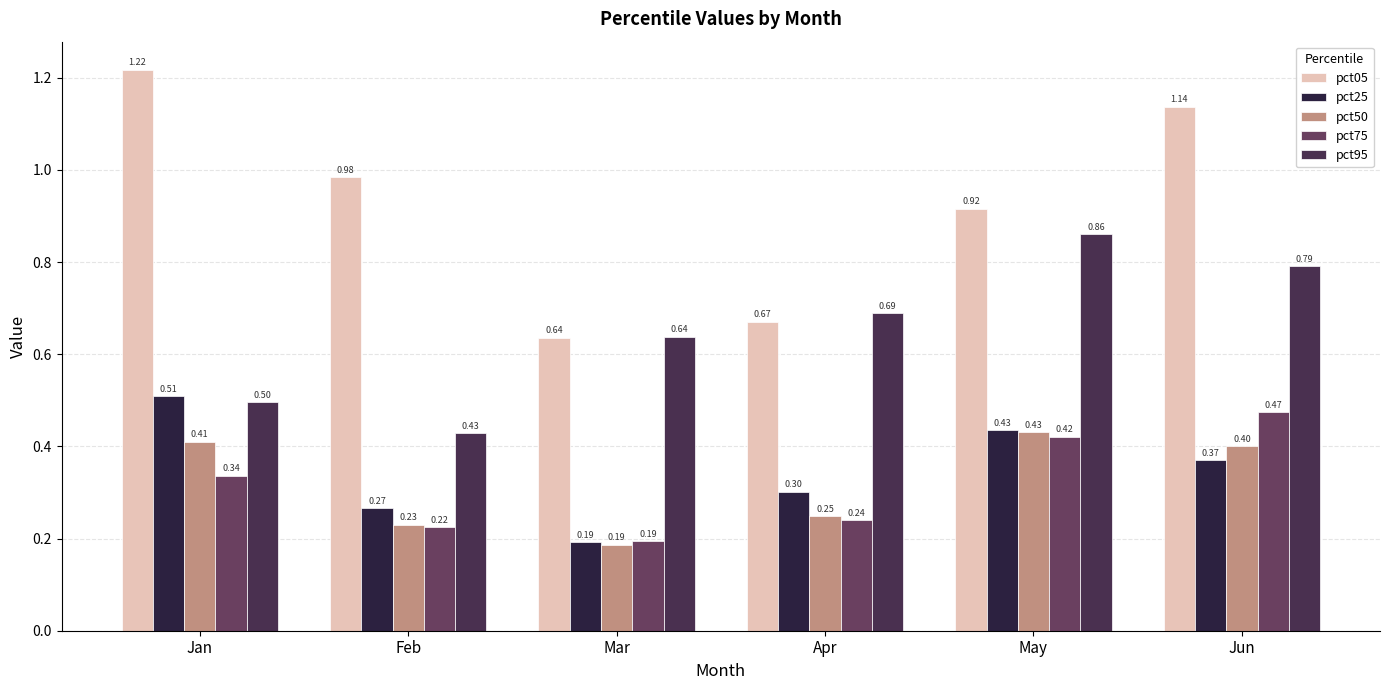

How many bars are there in each group?

5